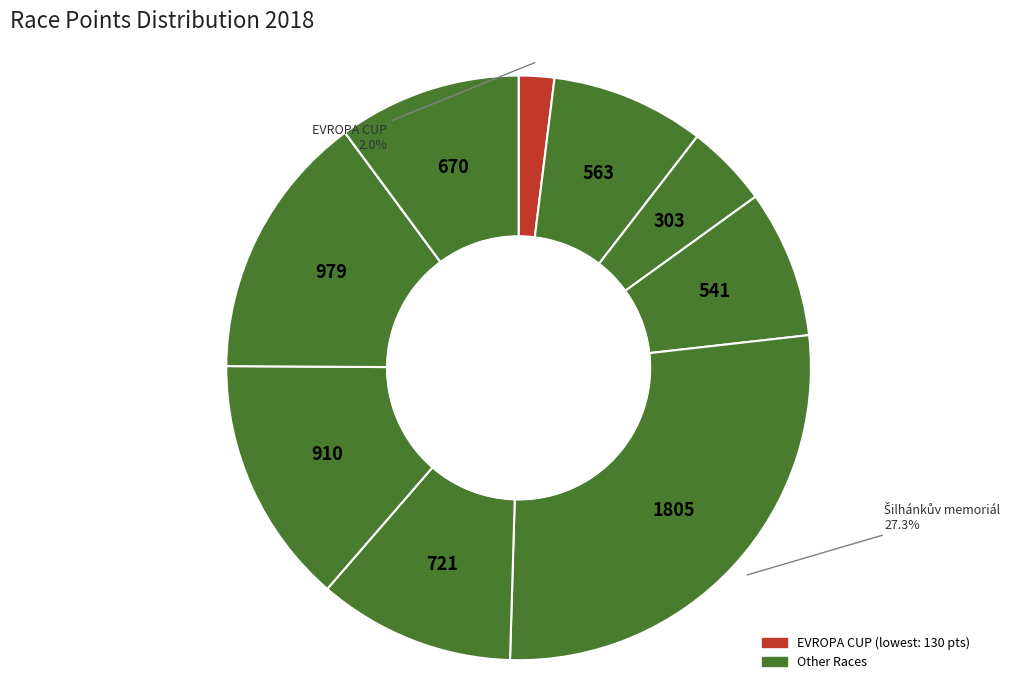

Which category has the biggest portion of the pie?

Šilhánkův memoriál